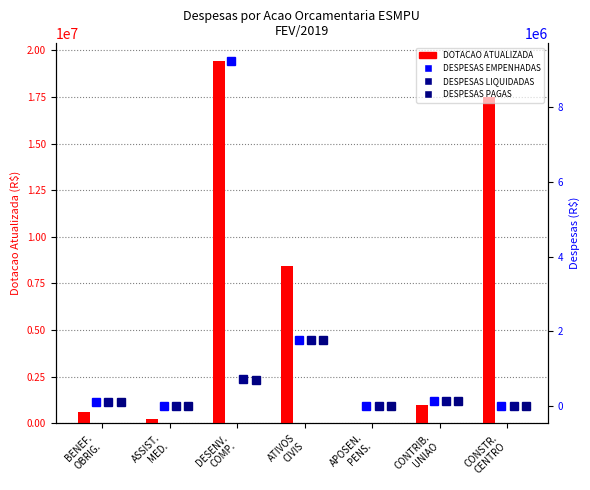

What is the difference between the DESPESAS EMPENHADAS values at CONTRIB.
UNIAO and CONSTR.
CENTRO?

133097.7